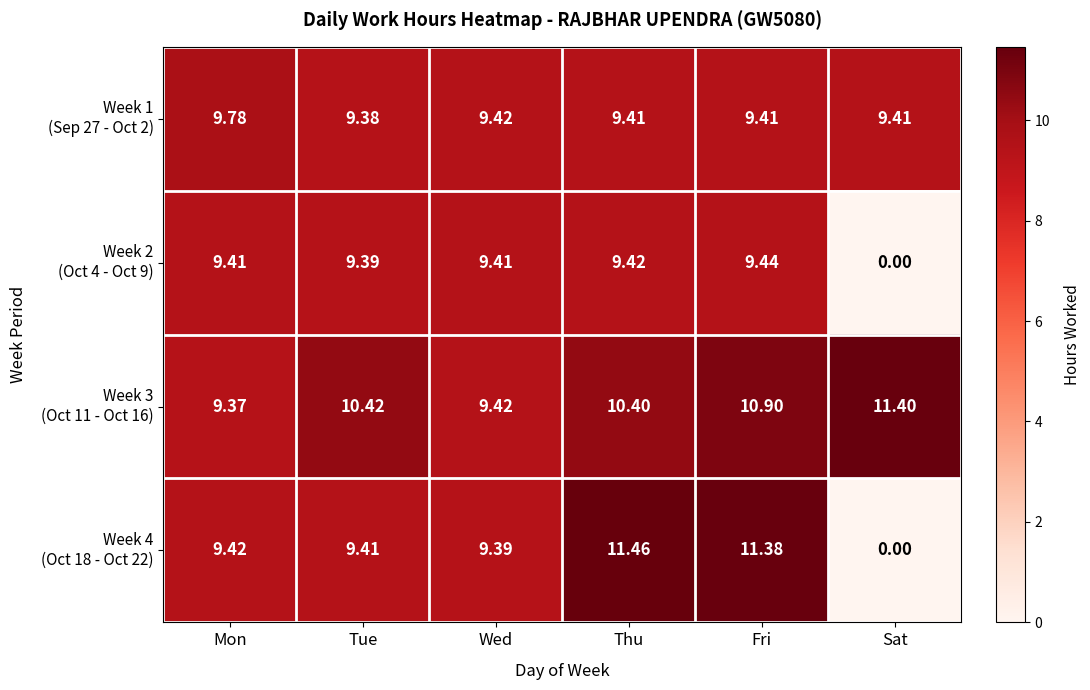

Which category has the highest value across all series?

Thu